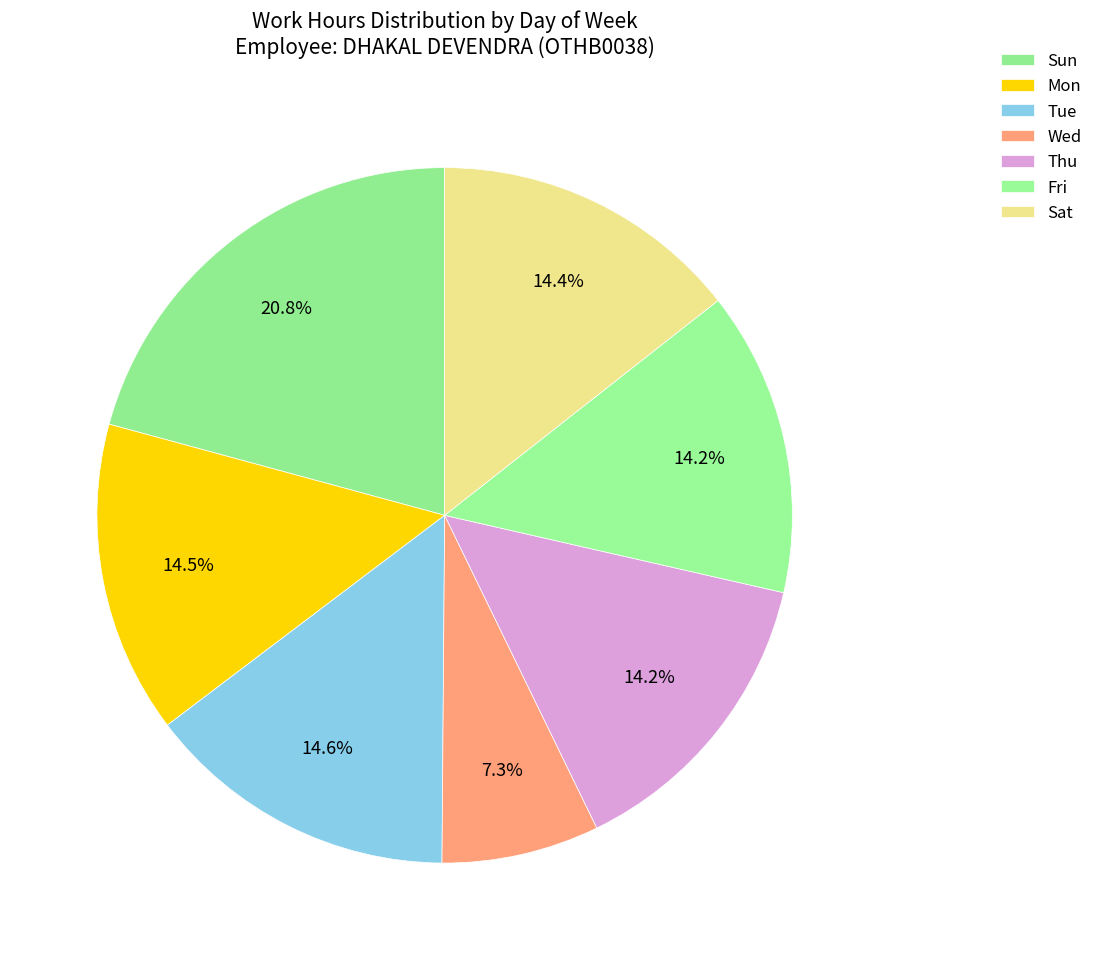

How many segments does this pie chart have?

7